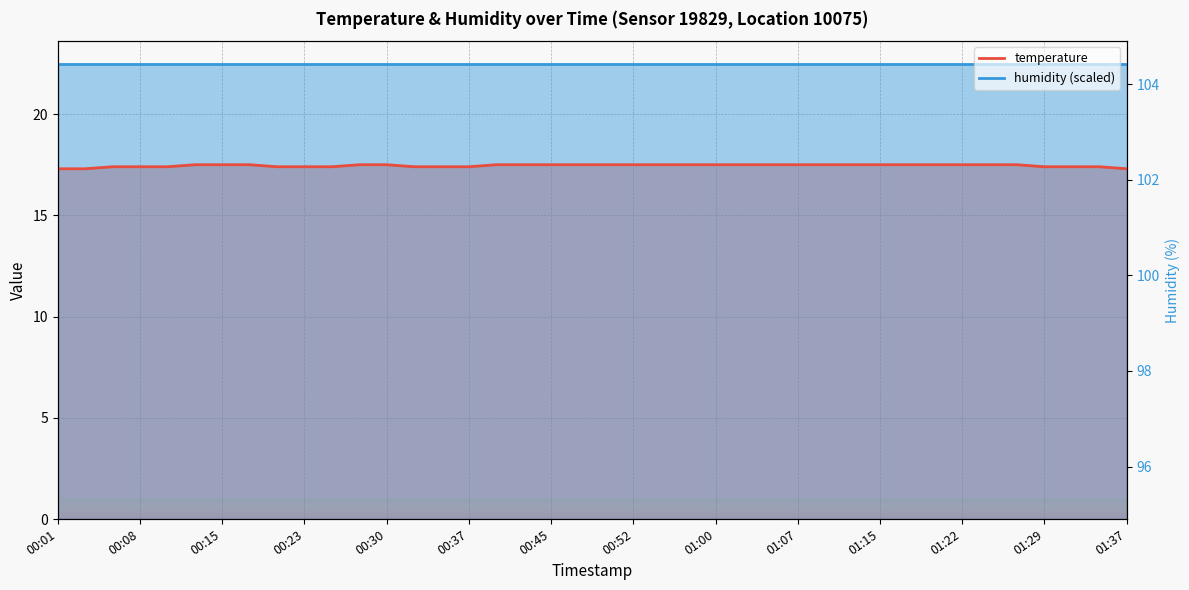

How many lines are shown in the chart?

2